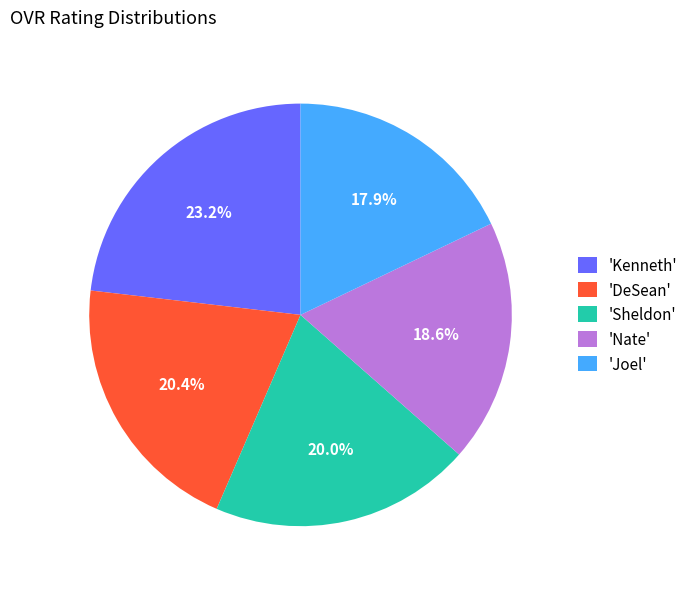

Which slice is the smallest?

'Joel'